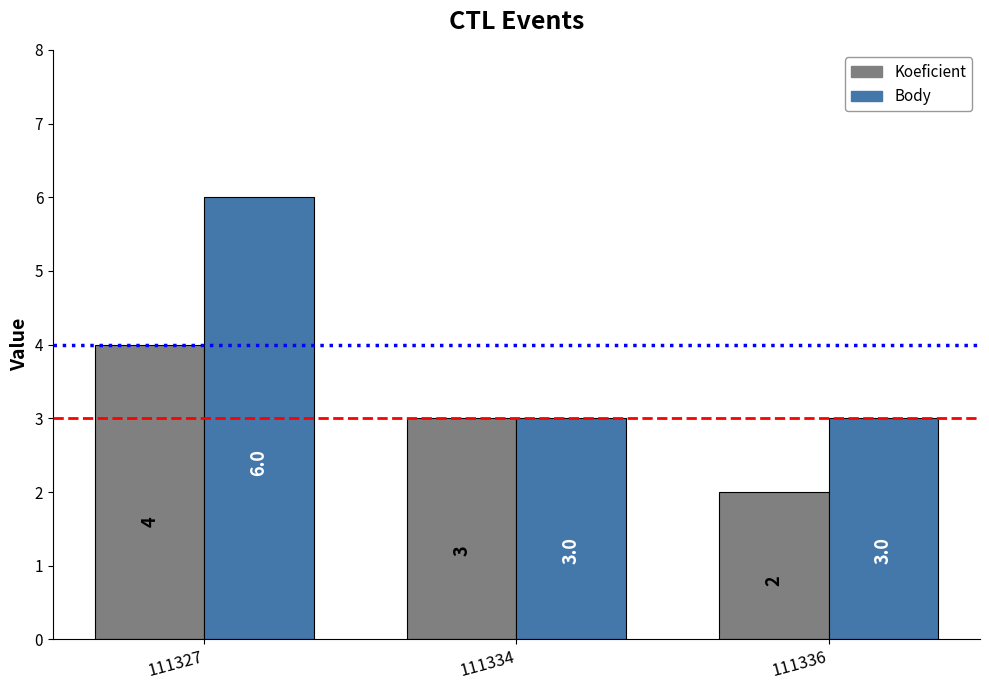

Rank the series by their maximum value, from lowest to highest.

Koeficient, Body